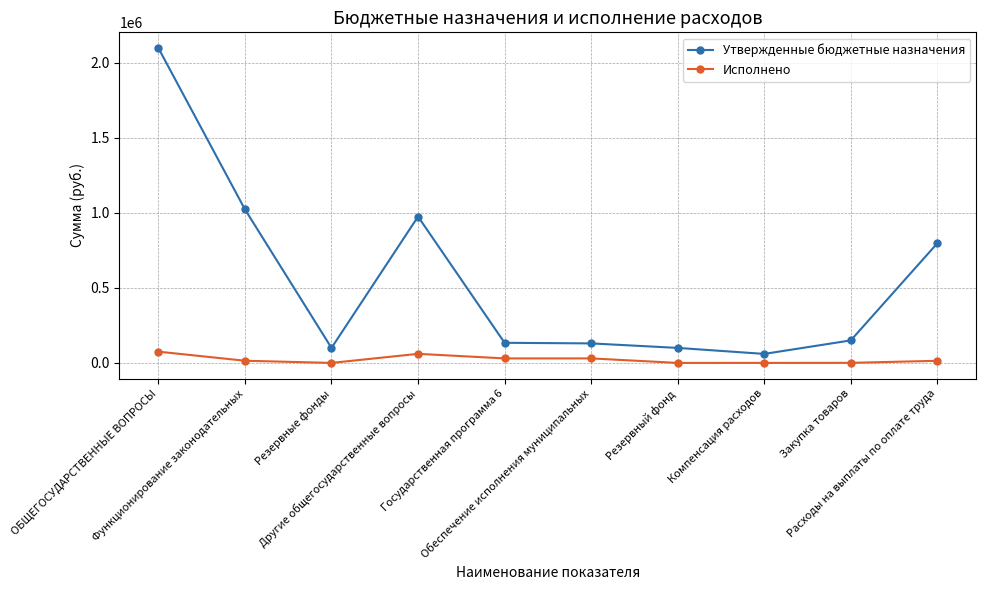

Rank the series by their average value, from lowest to highest.

Исполнено, Утвержденные бюджетные назначения